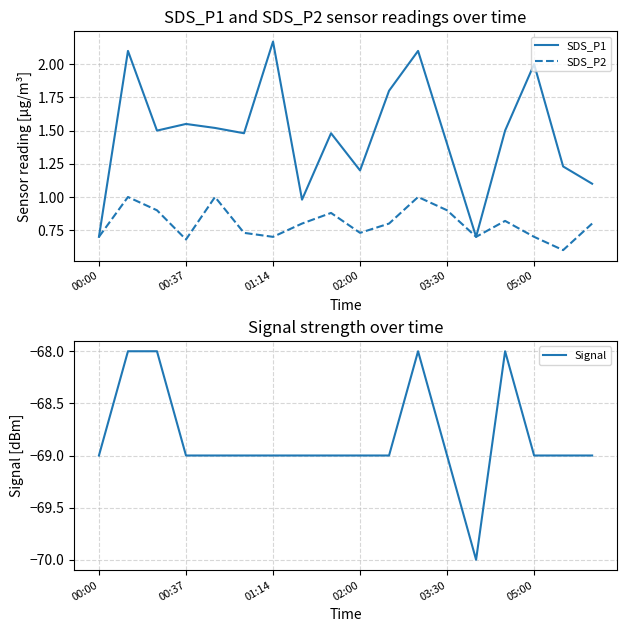

Reading left to right, extract all data points from this chart.

SDS_P1: 0.7	2.1	1.5	1.6	1.5	1.5	2.2	1.0	1.5	1.2	1.8	2.1	1.4	0.7	1.5	2.0	1.2	1.1
SDS_P2: 0.7	1.0	0.9	0.7	1.0	0.7	0.7	0.8	0.9	0.7	0.8	1.0	0.9	0.7	0.8	0.7	0.6	0.8
Signal: -69.0	-68.0	-68.0	-69.0	-69.0	-69.0	-69.0	-69.0	-69.0	-69.0	-69.0	-68.0	-69.0	-70.0	-68.0	-69.0	-69.0	-69.0